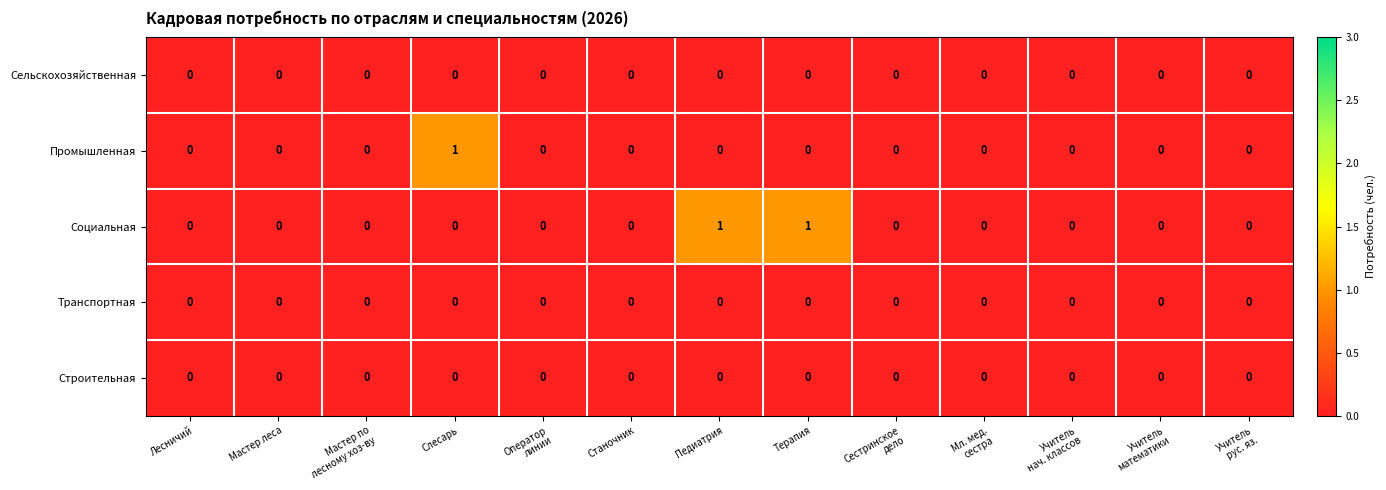

Which series has the largest total across all categories?

Социальная